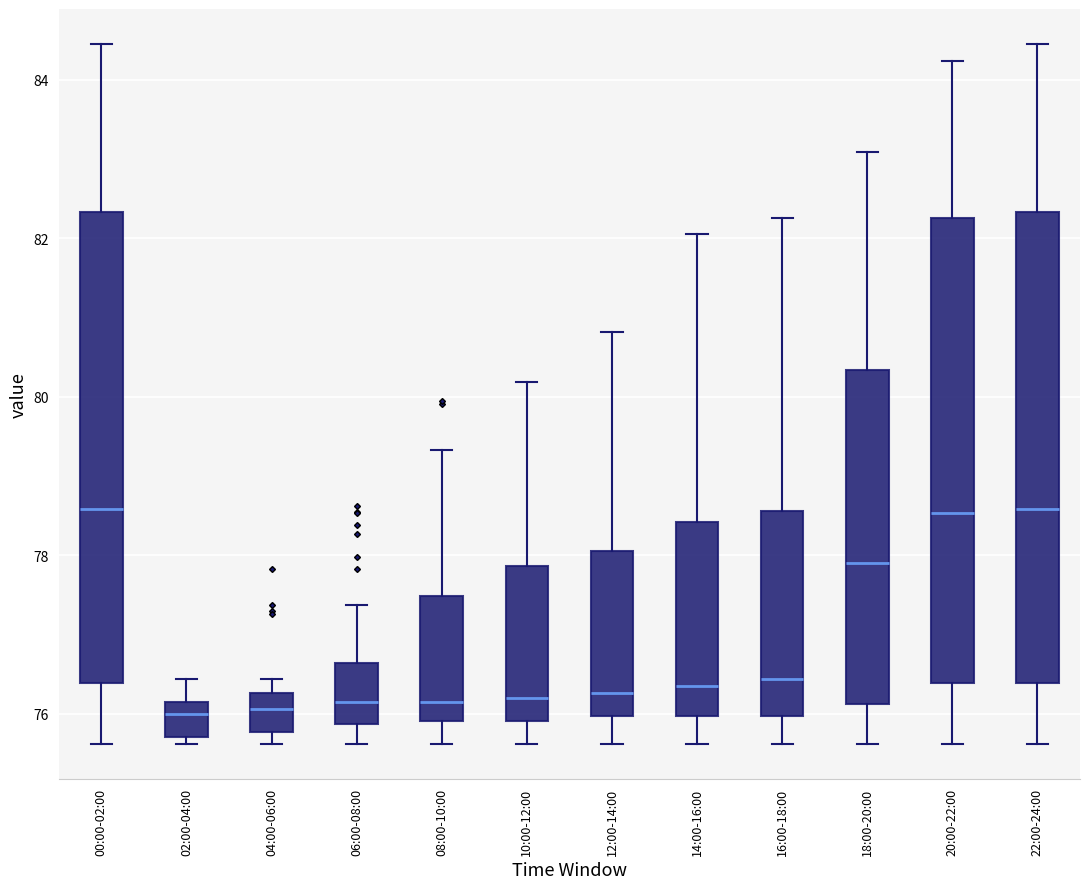

Where is the upper edge of the box for 18:00-20:00 on the y-axis? The values are not printed on the chart, so give them approximately, as read against the axis.

80.4